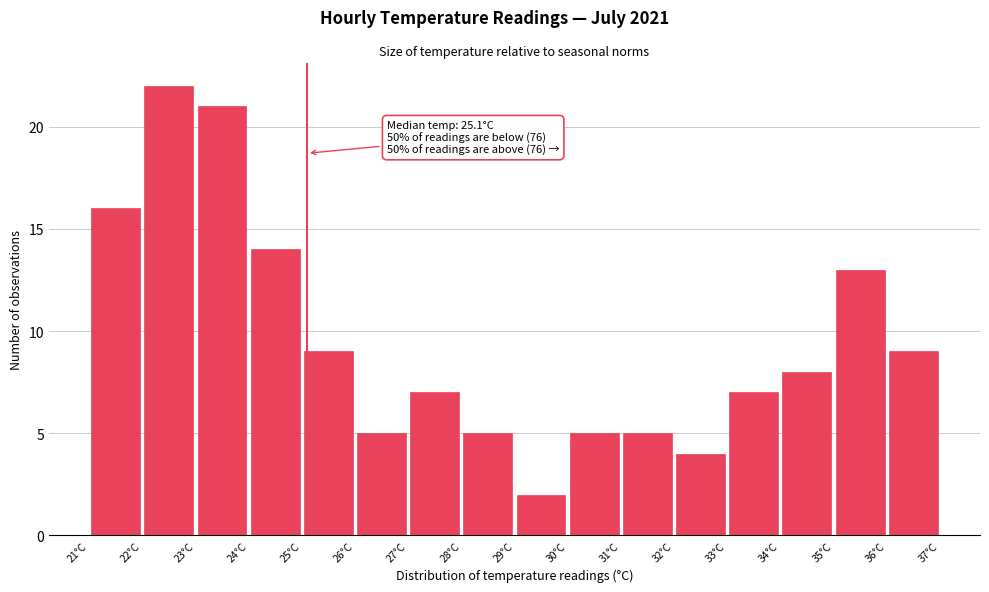

Which range on the x-axis has the tallest bar?

22 to 23